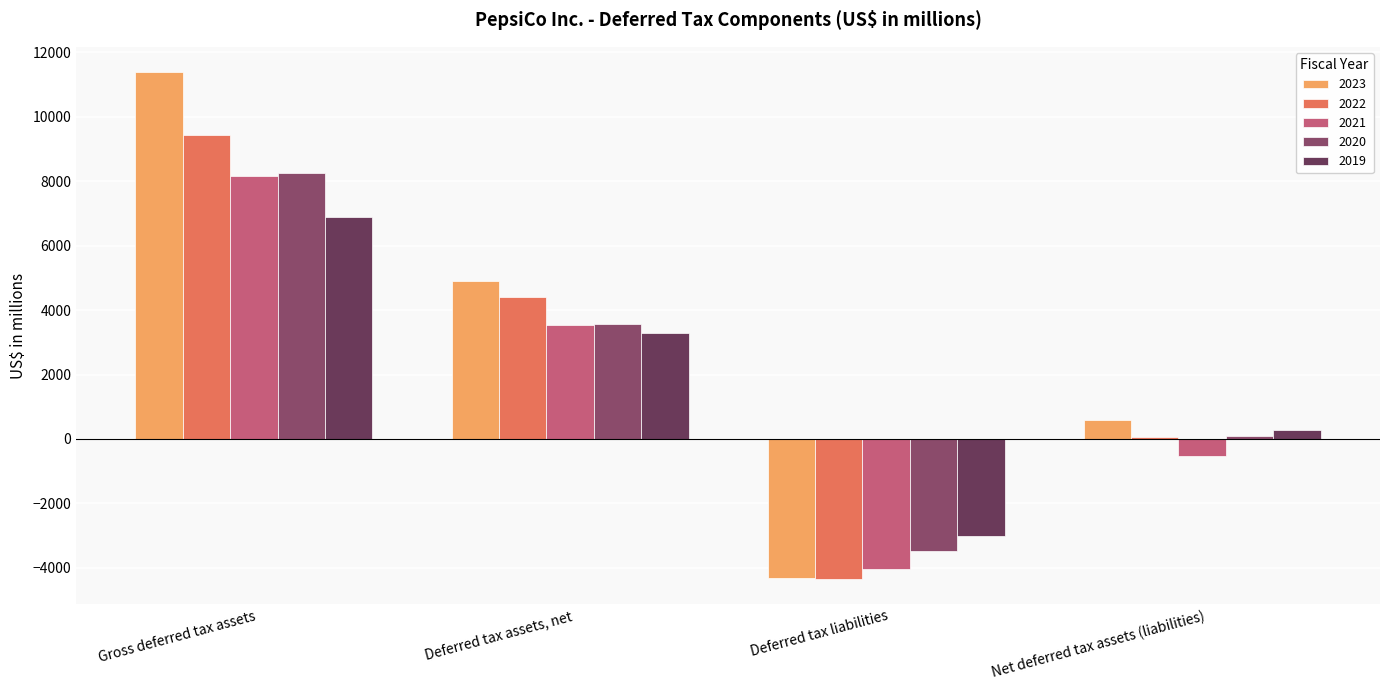

Is the value of 2020 at Net deferred tax assets (liabilities) greater than the value of 2019 at Deferred tax assets, net?

No